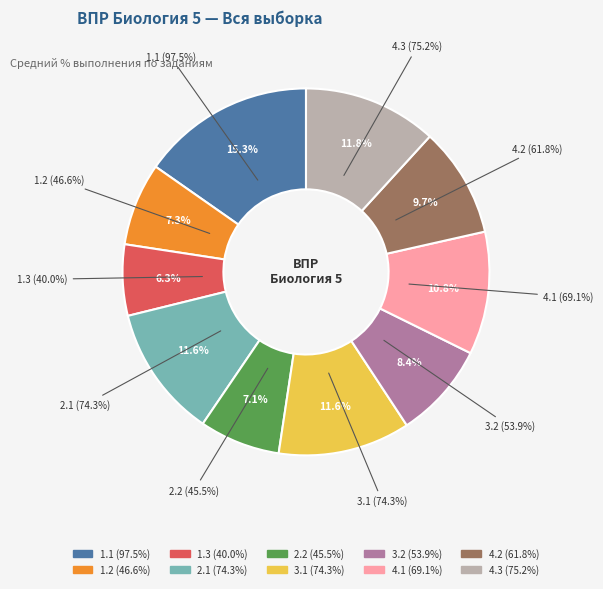

Approximately how many times larger is the value at 2.1 compared to 4.1?

1.1